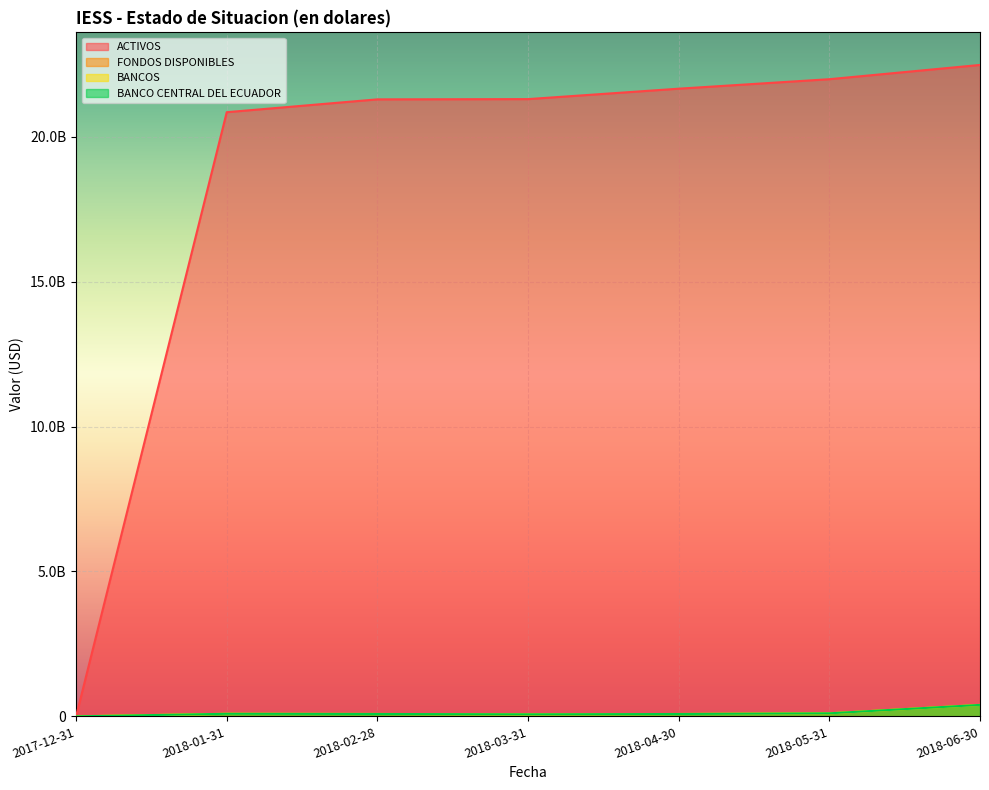

What is the label of the 4th point from the right?

2018-03-31